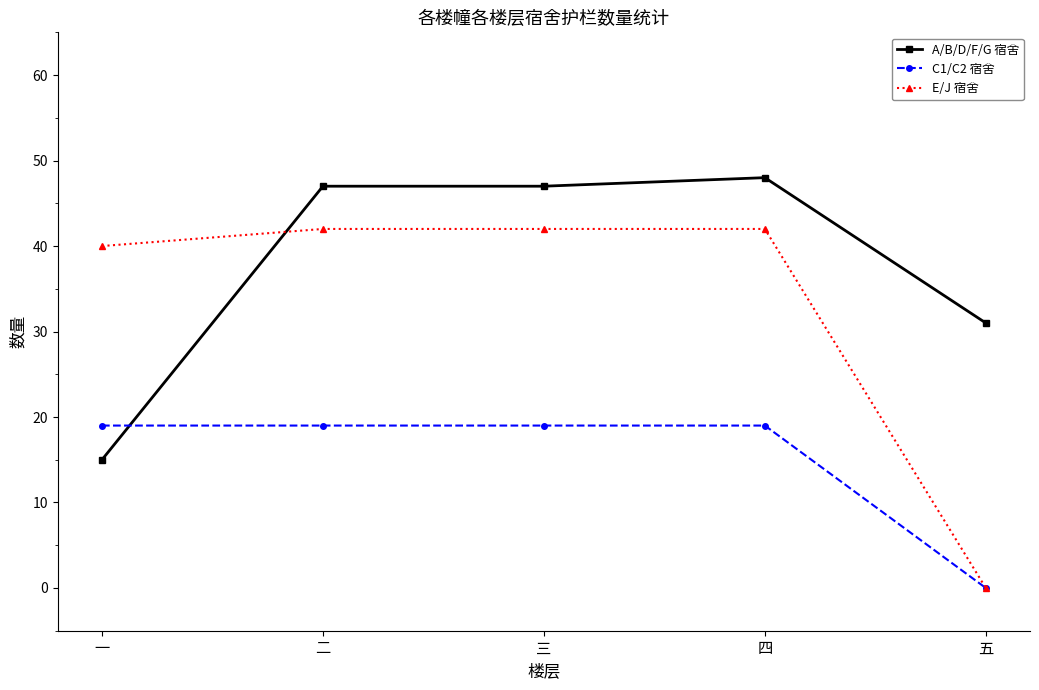

Reading left to right, list all the values displayed in this chart.

A/B/D/F/G 宿舍: 一=15	二=47	三=47	四=48	五=31
C1/C2 宿舍: 一=19	二=19	三=19	四=19	五=0
E/J 宿舍: 一=40	二=42	三=42	四=42	五=0